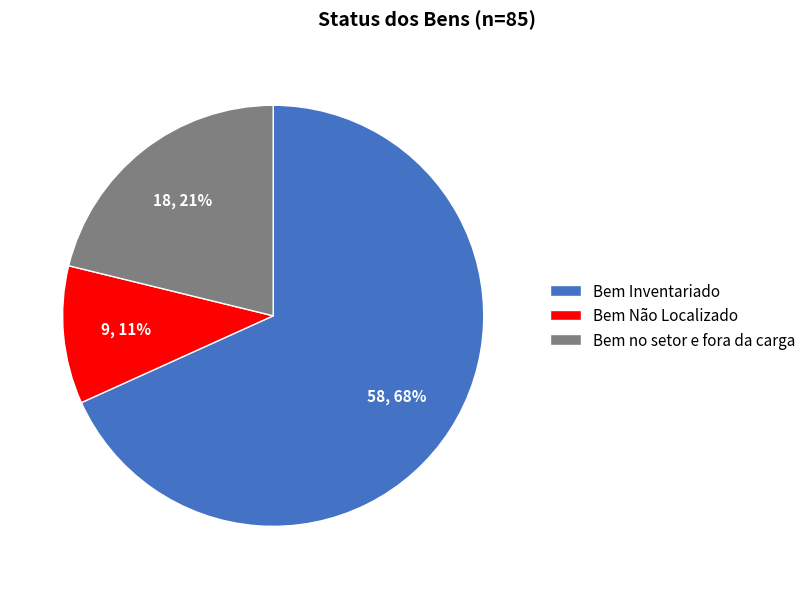

How many segments does this pie chart have?

3